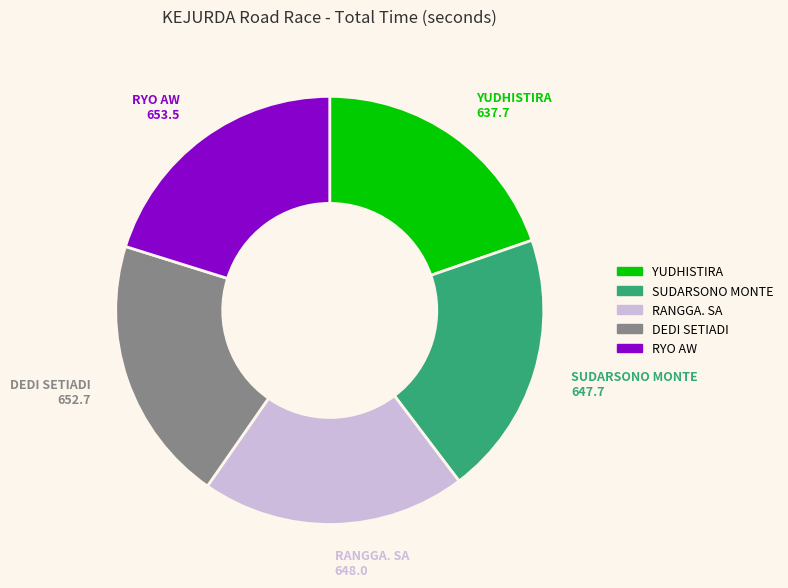

True or false: SUDARSONO MONTE accounts for 12% of the total.

False